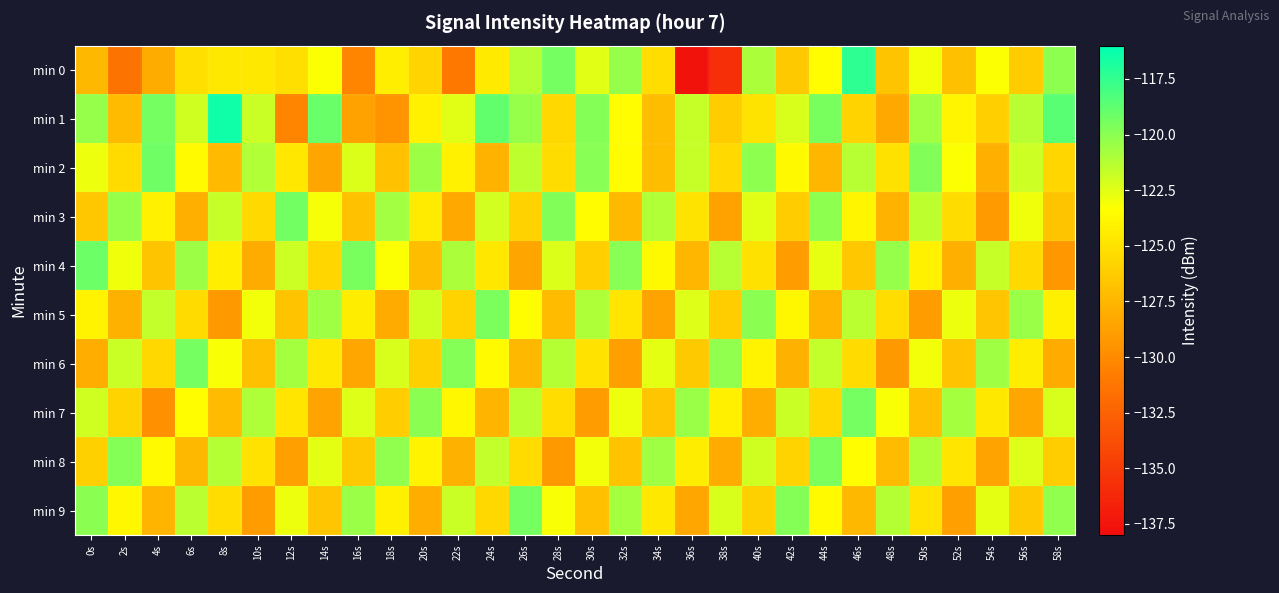

What is the difference between the highest and lowest values at 38s?

15.5